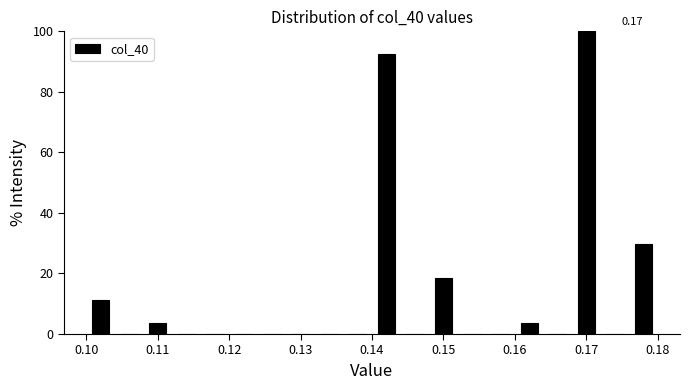

Over which range of the x-axis is the bar tallest?

0.168 to 0.172